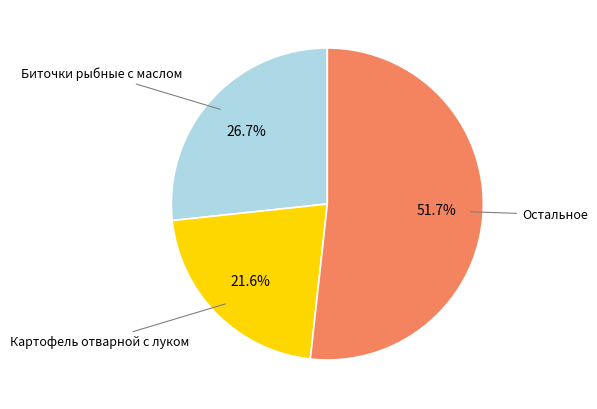

Does any single category account for the majority?

Yes